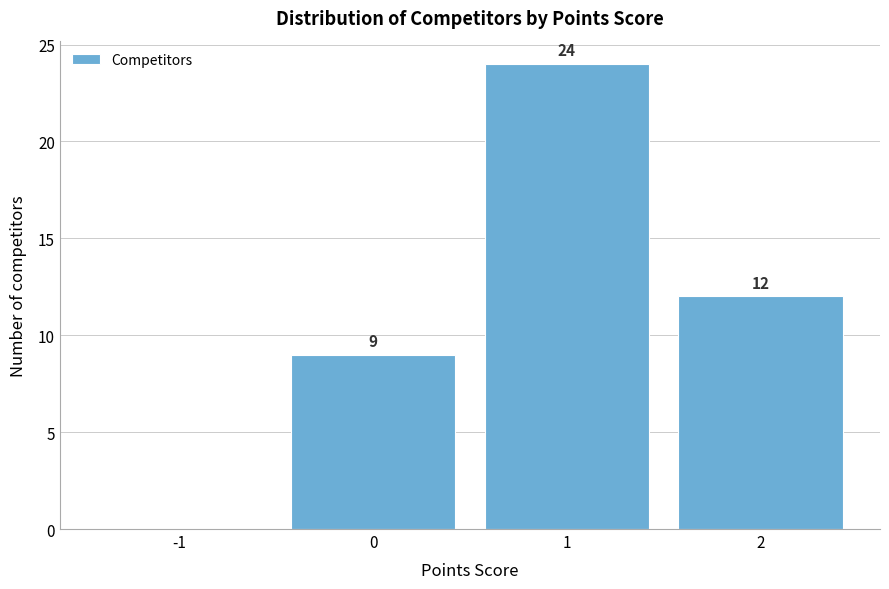

Which range on the x-axis has the tallest bar?

0.5 to 1.5